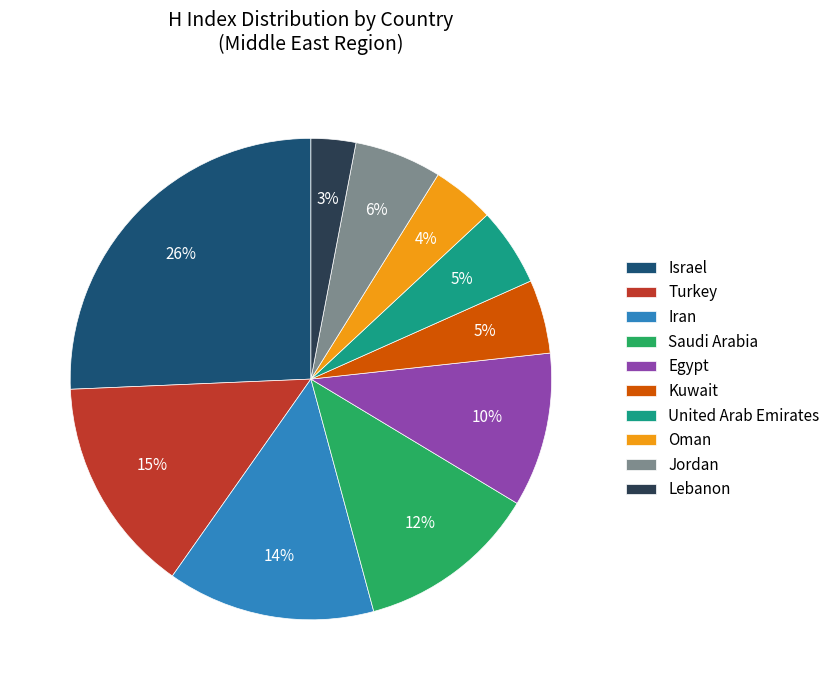

To the nearest percent, what is the combined percentage of United Arab Emirates and Turkey?

20%